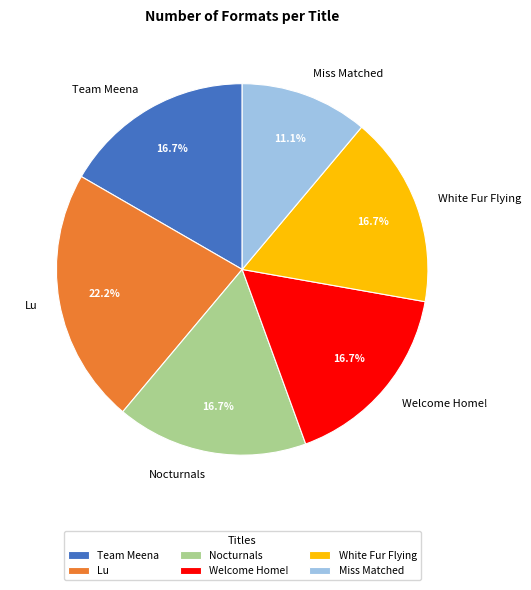

What percentage do Lu and Team Meena together represent?

38.9%